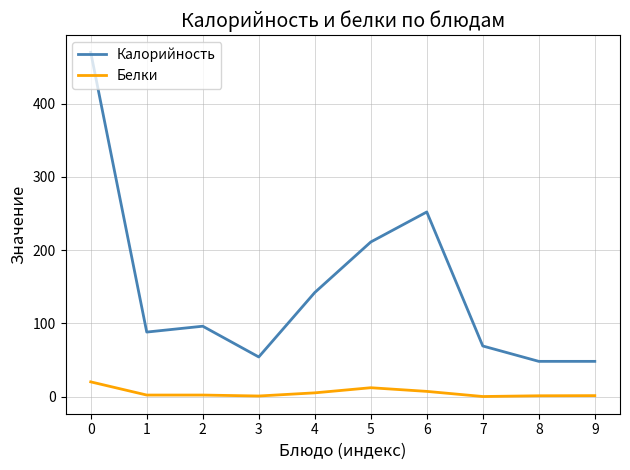

What is the greatest value displayed?

470.0